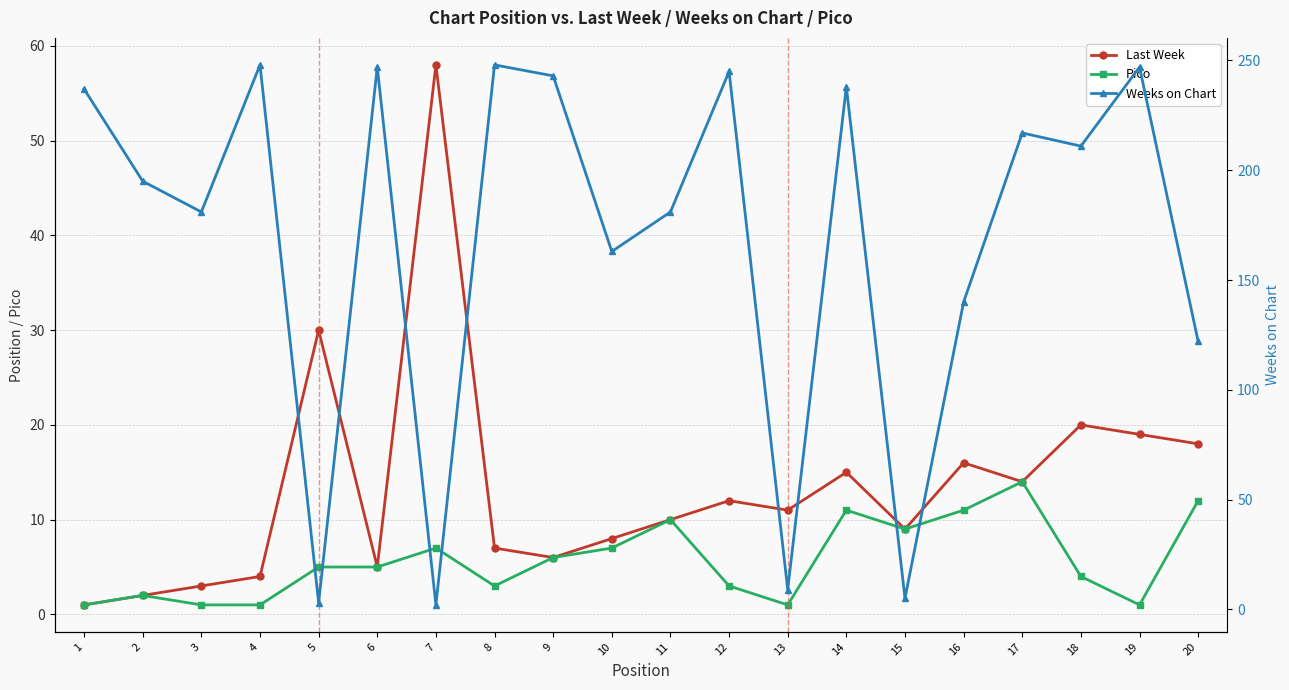

Rank the categories by Weeks on Chart value from highest to lowest.

4, 8, 6, 19, 12, 9, 14, 1, 17, 18, 2, 3, 11, 10, 16, 20, 13, 15, 5, 7